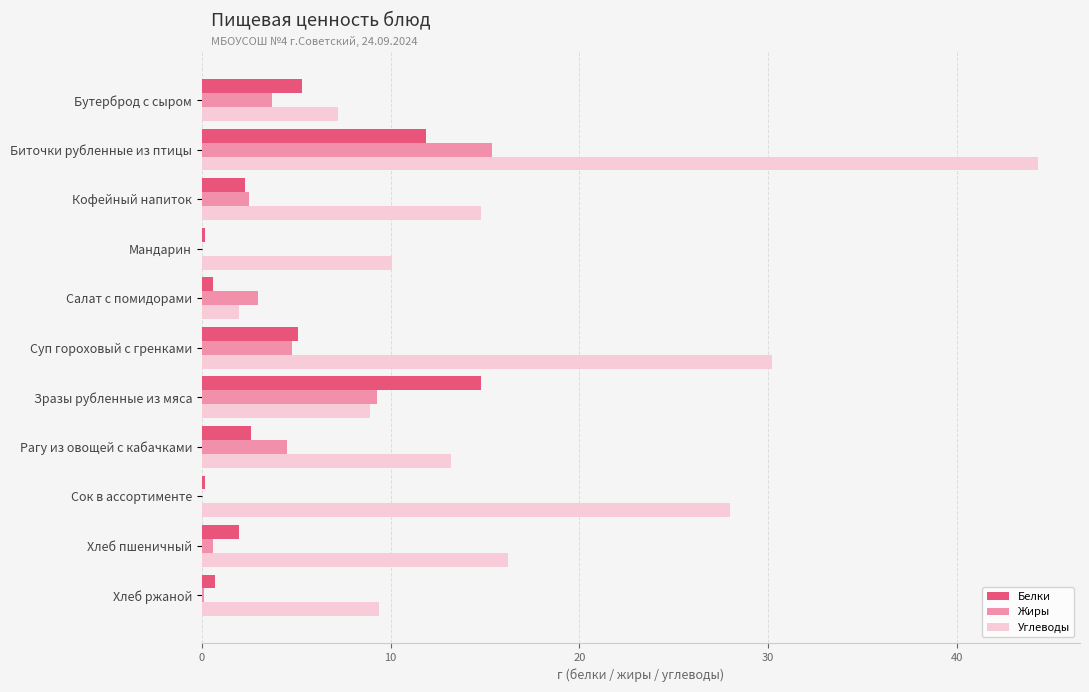

The Белки series shows 7.4 at Суп гороховый с гренками. True or false?

False